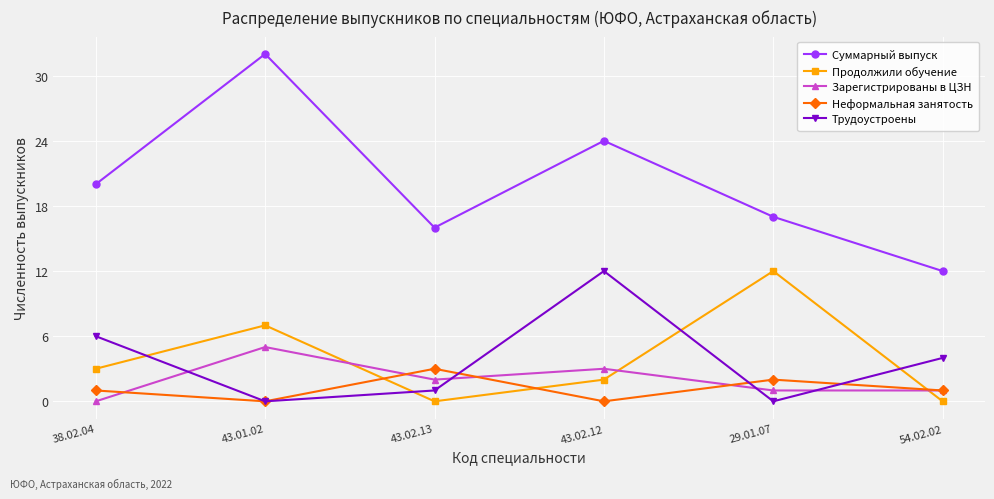

What is the maximum value shown in the chart?

32